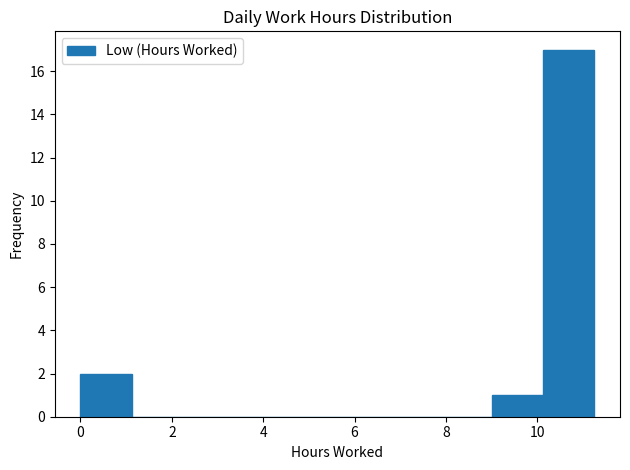

Reading left to right, transcribe this chart: for each bar, give the range it covers on the x-axis and its height. Neither the bar edges nor the heights are printed on the chart, so give them approximately, as read against the axes.

0.0 to 1.2: 2
1.2 to 2.2: 0
2.2 to 3.4: 0
3.4 to 4.6: 0
4.6 to 5.6: 0
5.6 to 6.8: 0
6.8 to 7.8: 0
7.8 to 9.0: 0
9.0 to 10.2: 1
10.2 to 11.2: 17